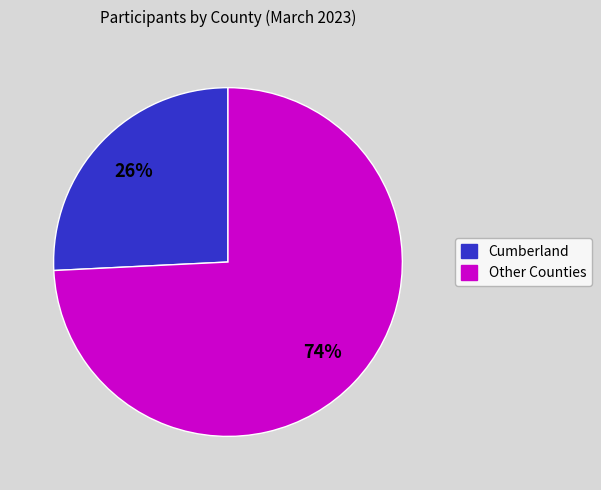

Is there a majority slice in this chart?

Yes